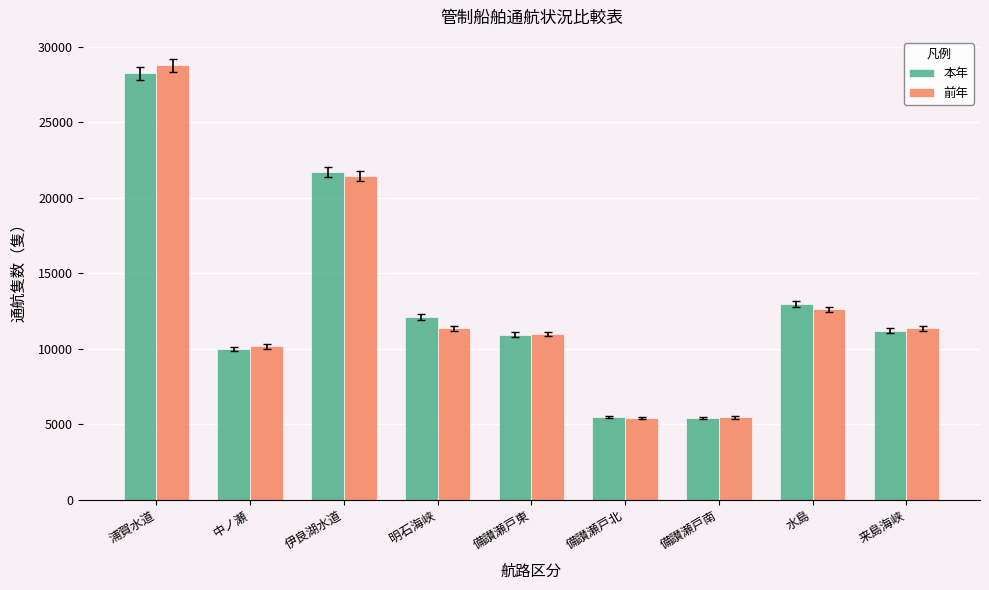

What is the difference between the highest and lowest values at 浦賀水道?

508